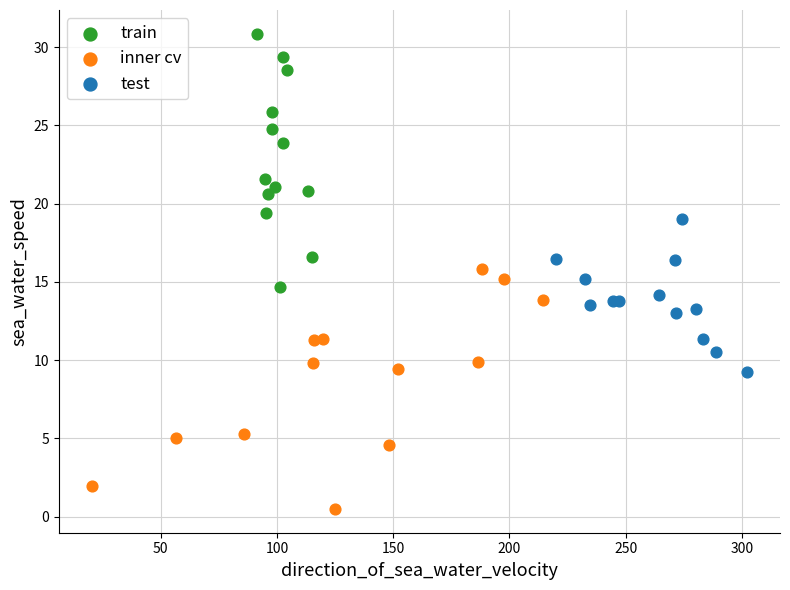

Which series contains the lowest Y value?

inner cv